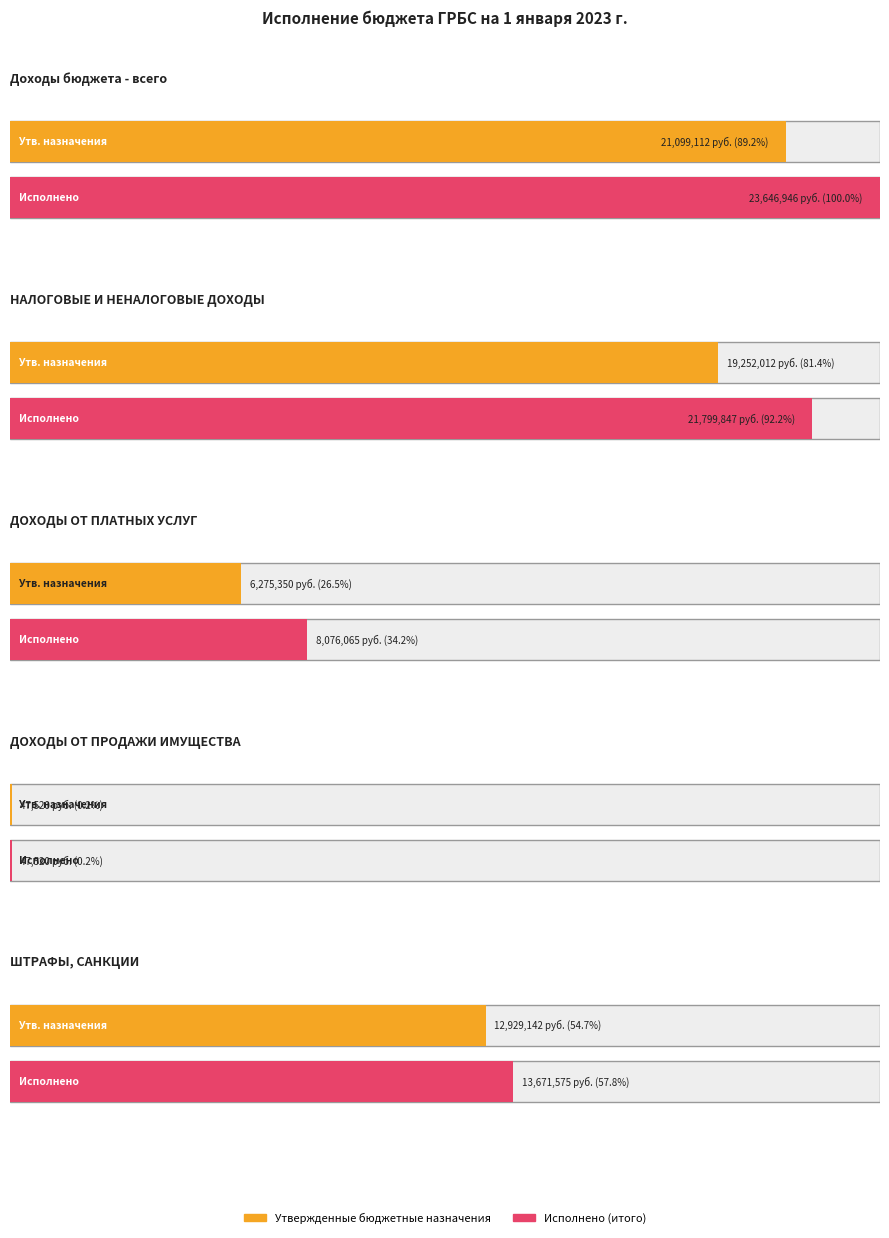

Which series has the largest range (max minus min)?

Исполнено (итого)